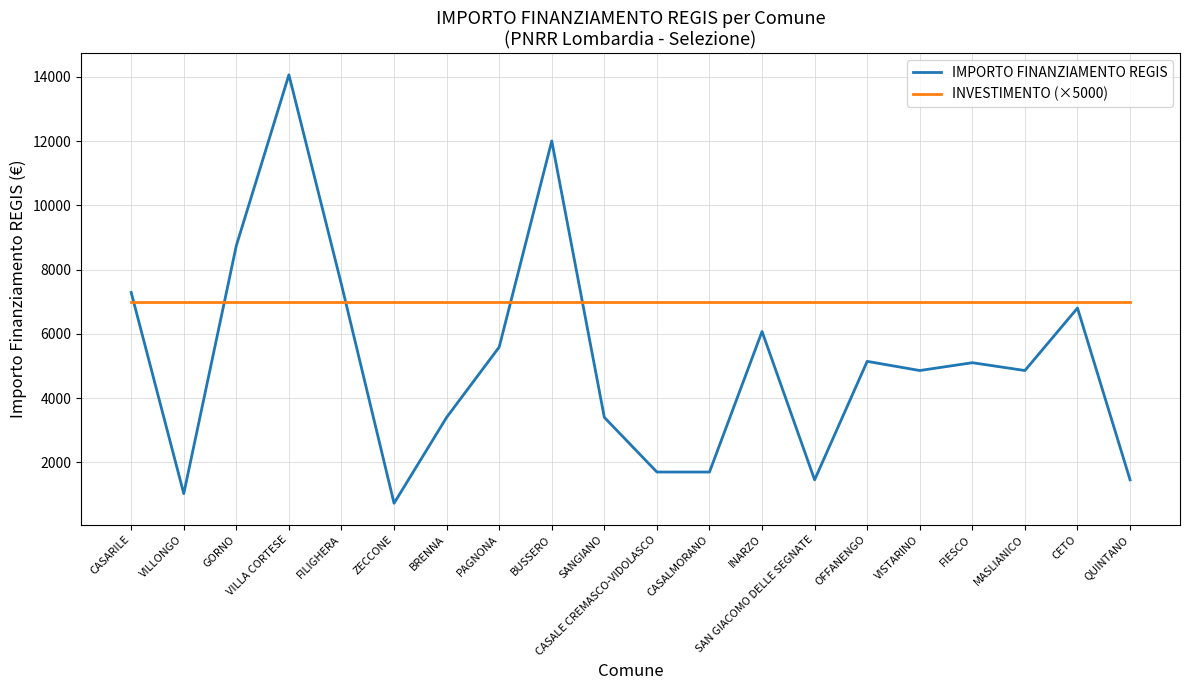

The INVESTIMENTO (×5000) series shows 9850 at VISTARINO. True or false?

False